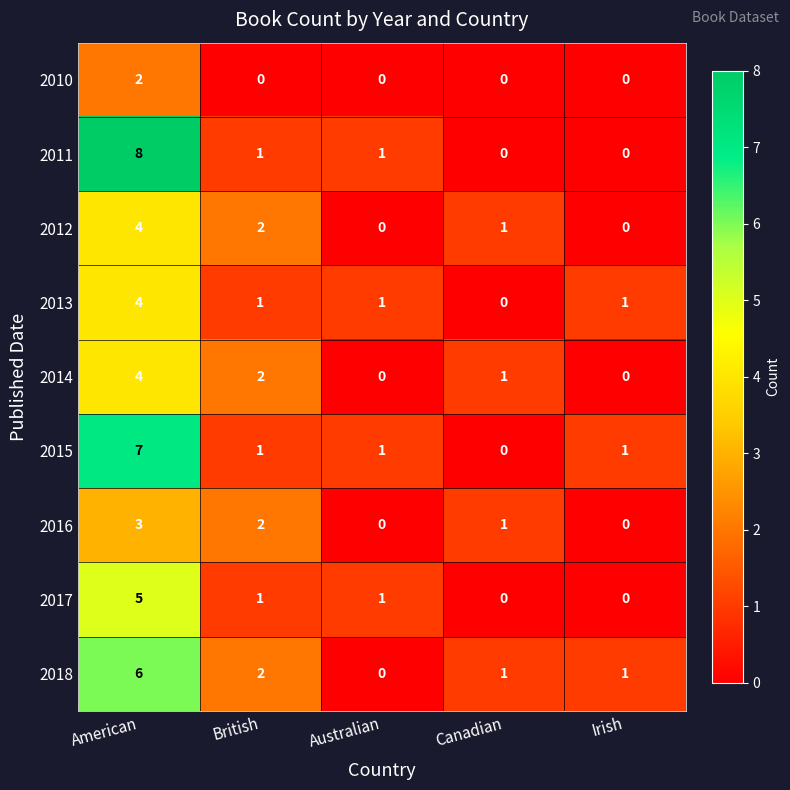

What is the difference between the maximum and minimum values in the 2013 series?

4